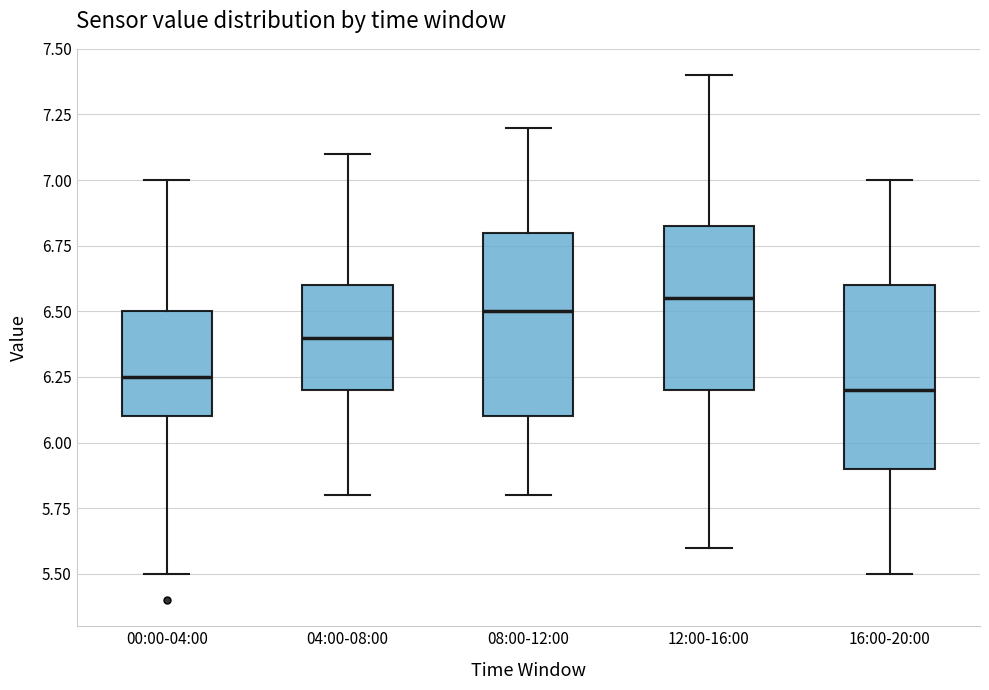

Where does the median line of the box for 16:00-20:00 sit on the y-axis? The values are not printed on the chart, so give them approximately, as read against the axis.

6.20